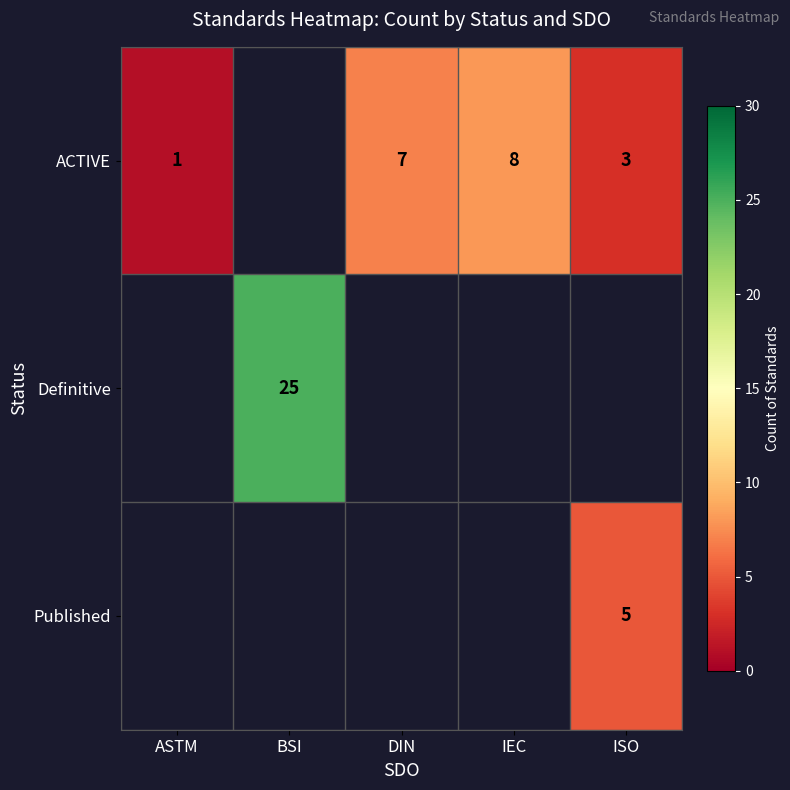

What is the minimum value shown in the chart?

1.0